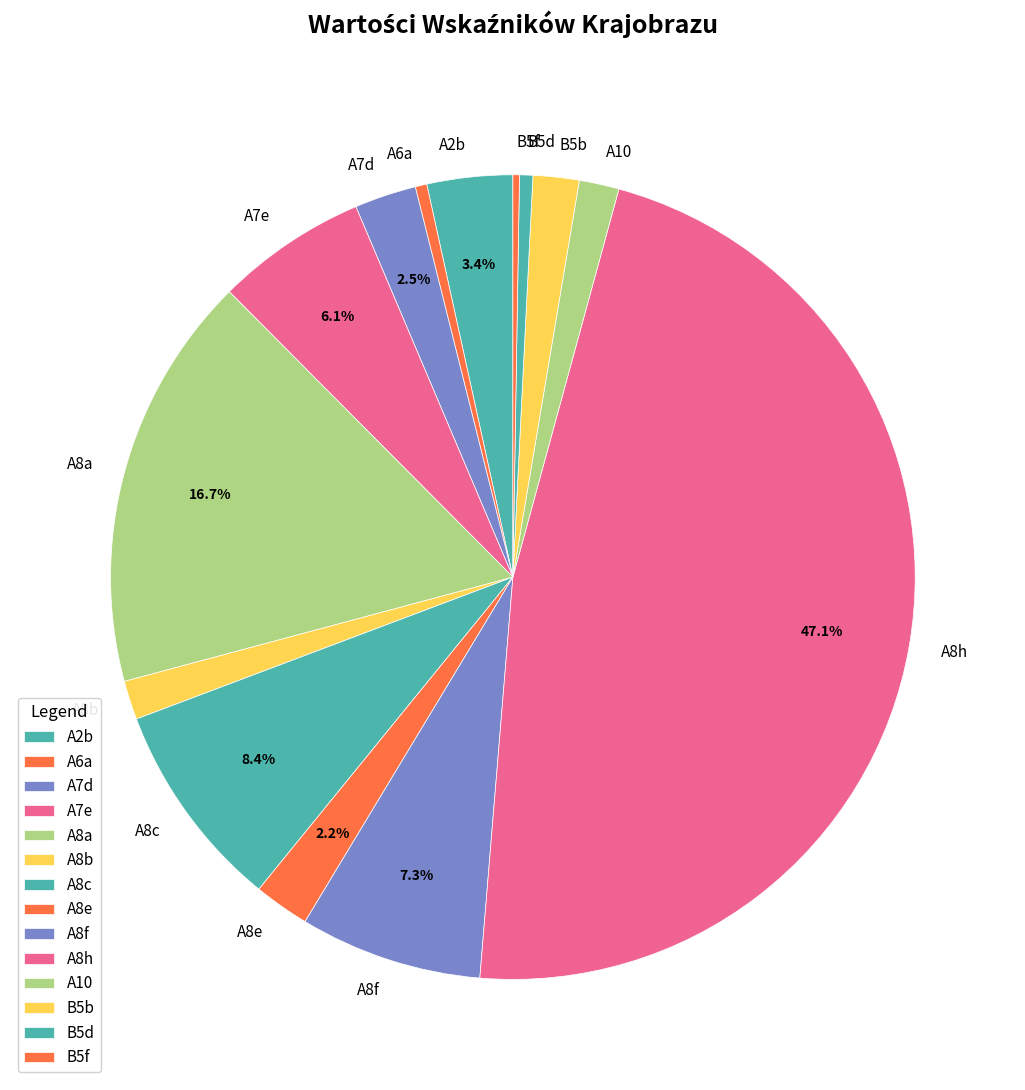

Which category has the biggest portion of the pie?

A8h